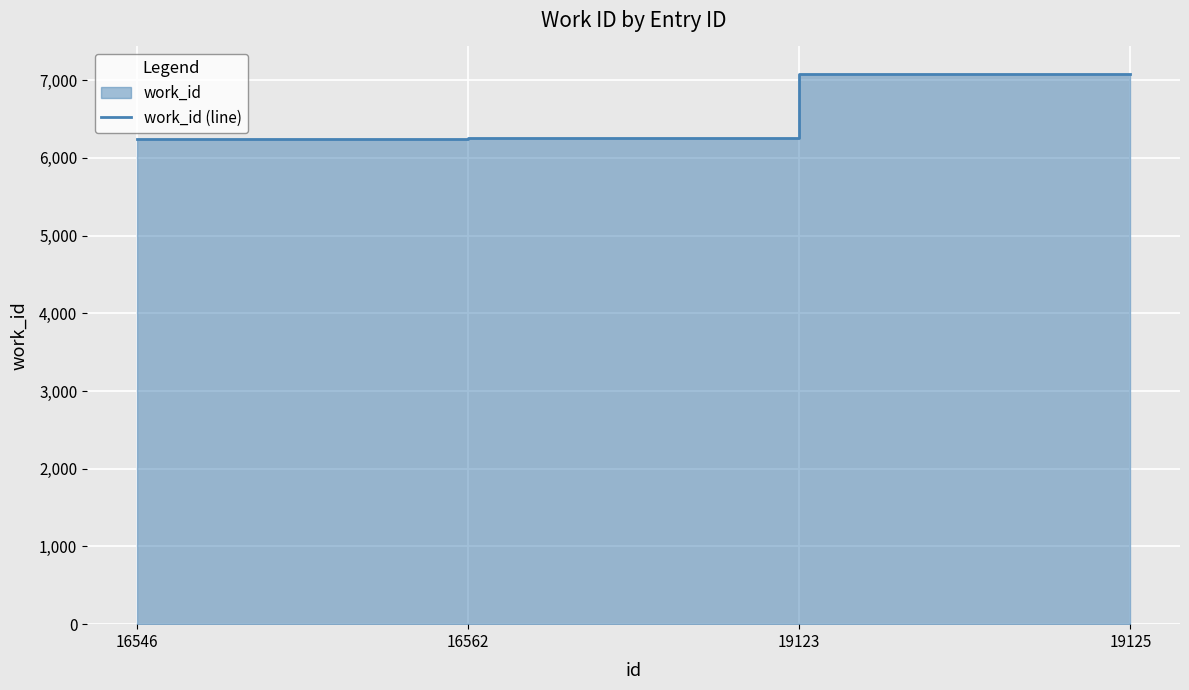

True or false: the data shows 3283 at 16562.

False